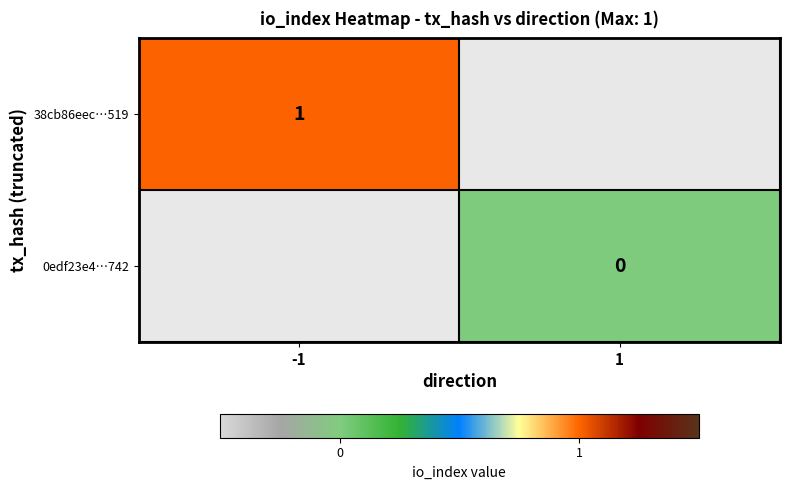

The 38cb86eec…519 series shows 1 at -1. True or false?

True